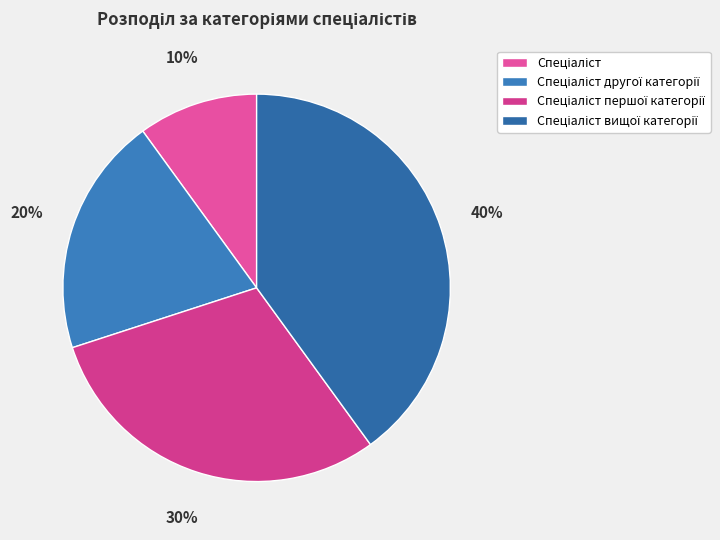

How many segments does this pie chart have?

4